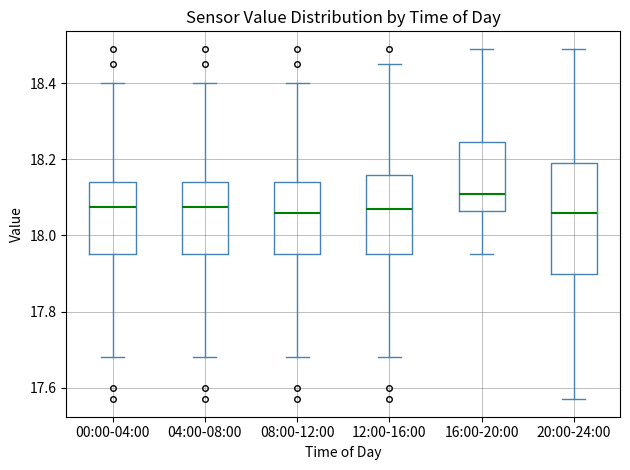

Where does the median line of the box for 16:00-20:00 sit on the y-axis? The values are not printed on the chart, so give them approximately, as read against the axis.

18.12